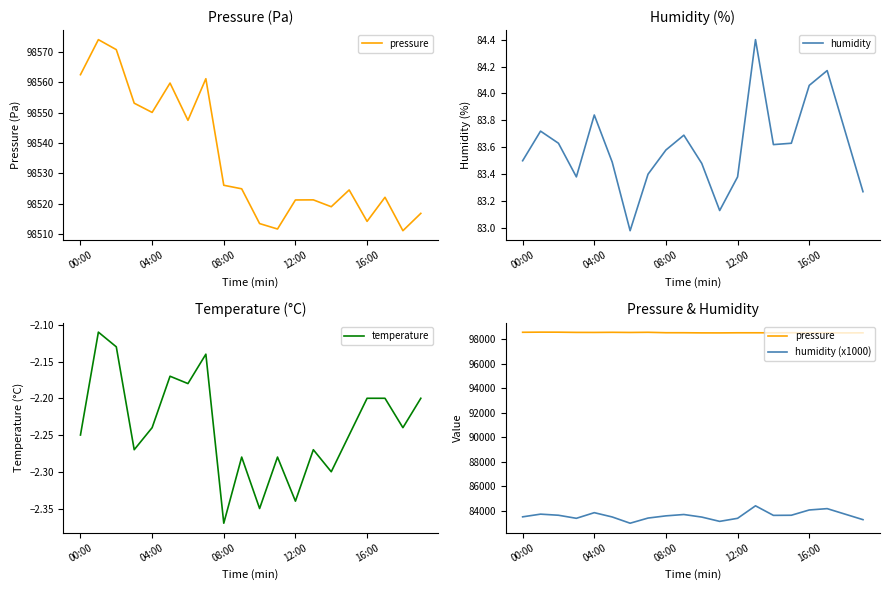

Which category has the lowest value in the temperature series?

08:00